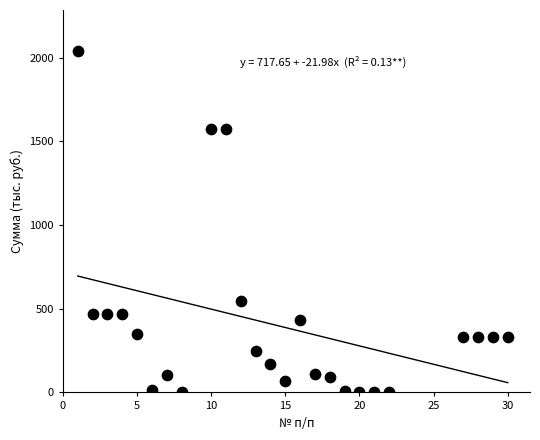

What Y value in the scatter plot is closest to 1020?

544.4